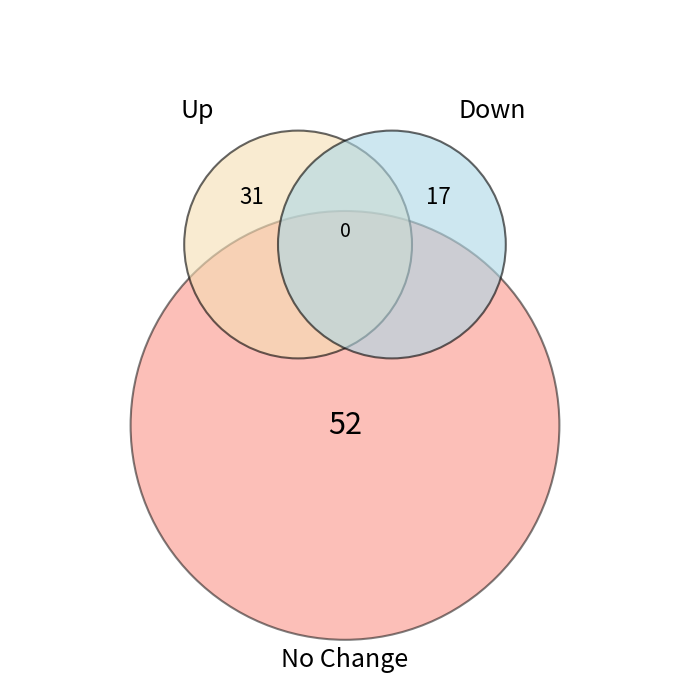

True or false: - accounts for 52% of the total.

True